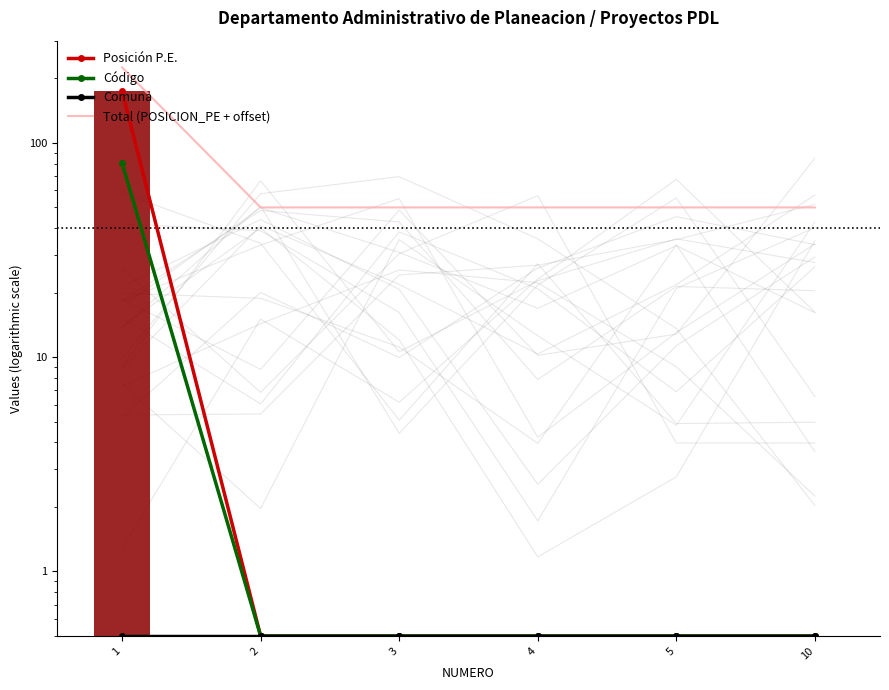

Which series has the largest range (max minus min)?

Total (POSICION_PE + offset)